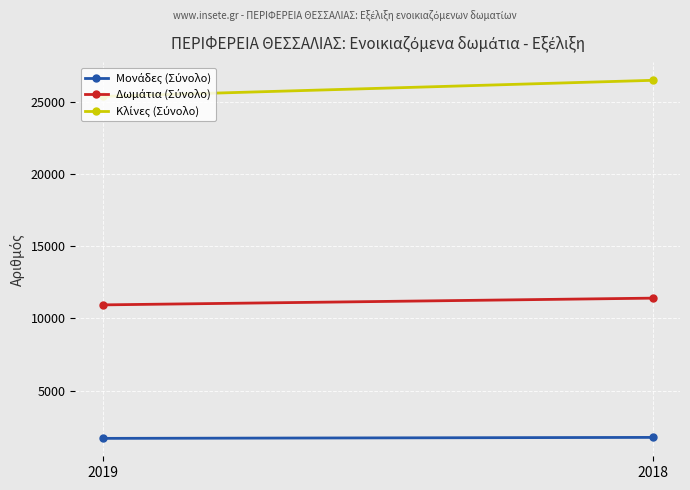

What is the smallest value displayed?

1693